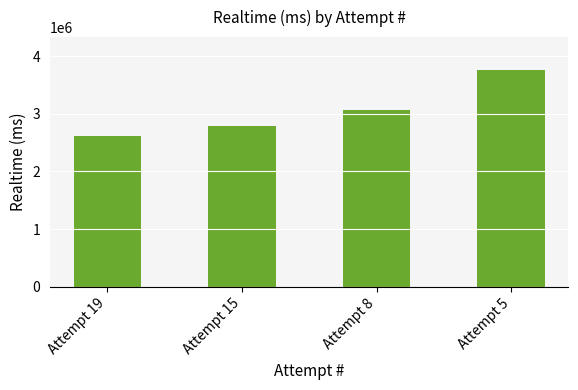

Approximately how many times larger is the value at Attempt 5 compared to Attempt 15?

1.4